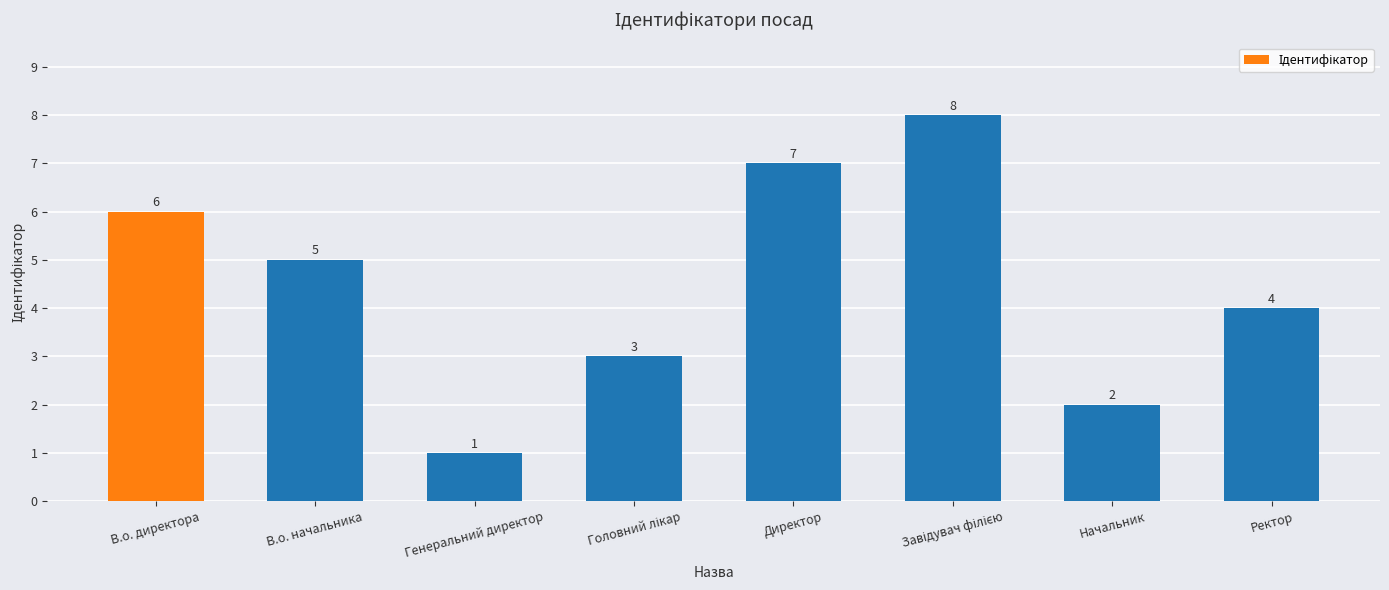

Which category has the lowest value across all series?

Генеральний директор